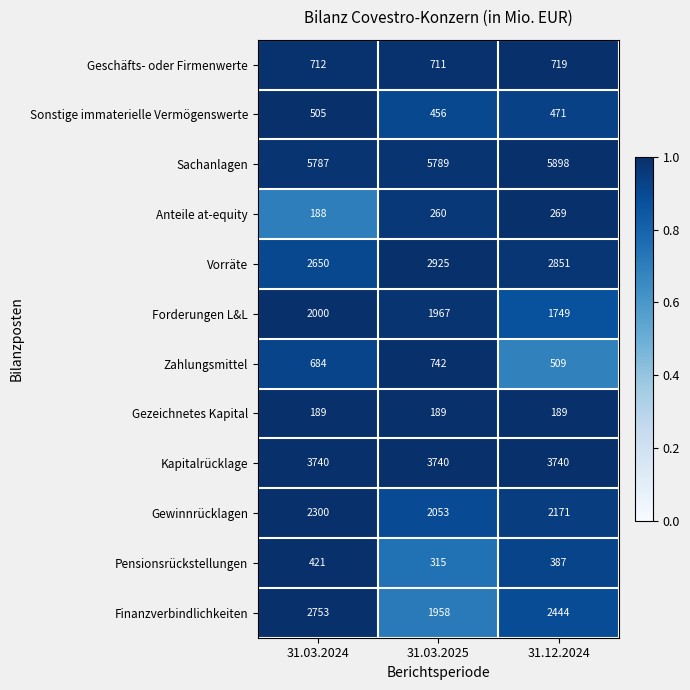

At which label does Finanzverbindlichkeiten reach its minimum?

31.03.2025